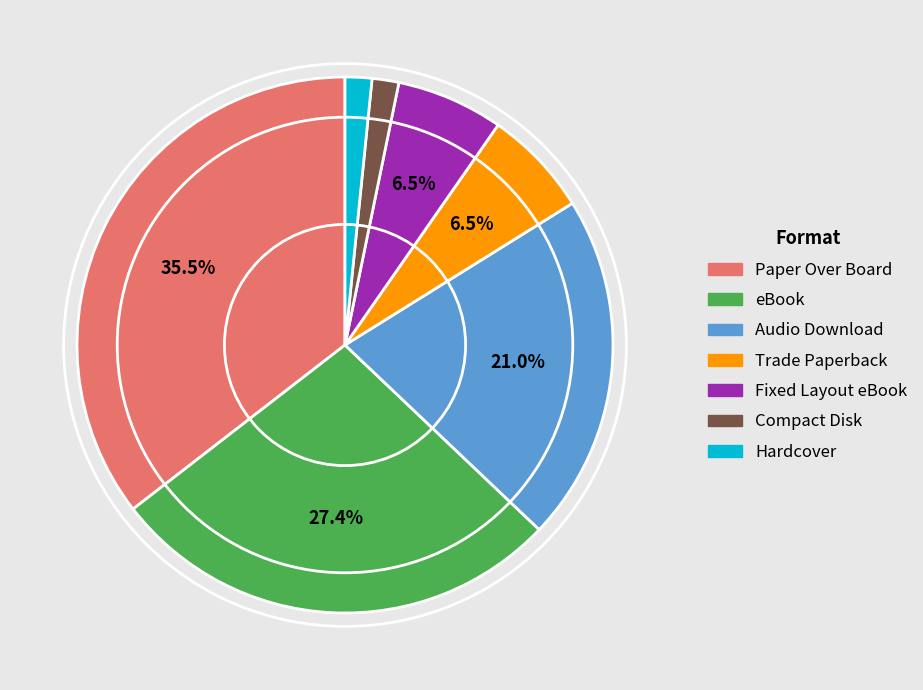

What is the ratio of the value at Audio Download to the value at eBook?

0.8